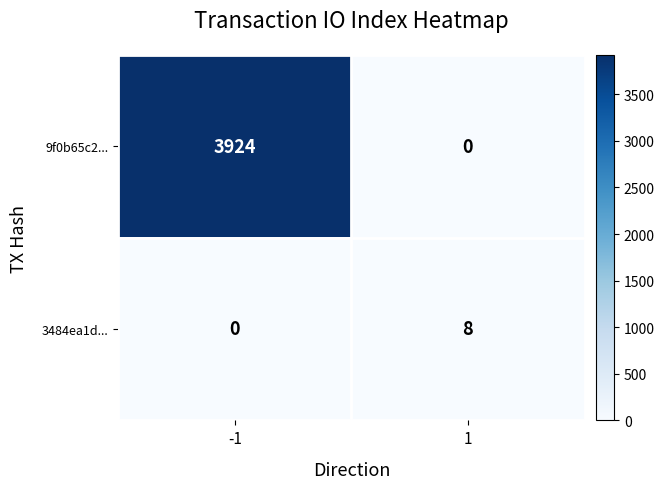

Reading right to left, what are all the values shown in this chart?

9f0b65c2...: 1=0	-1=3924
3484ea1d...: 1=8	-1=0